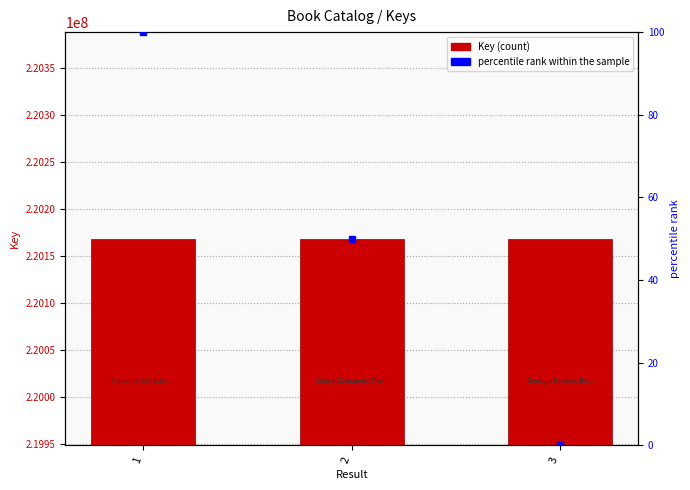

Count the number of data series in this chart.

2